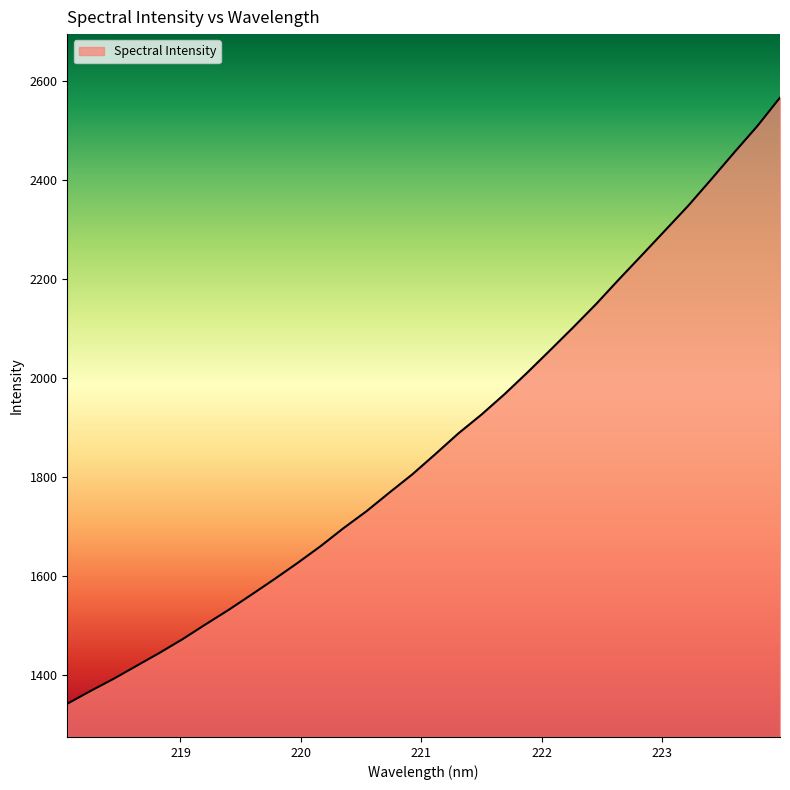

Count the number of data series in this chart.

1